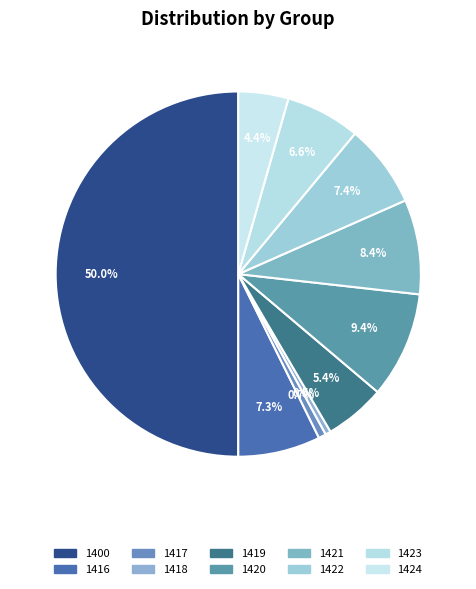

How many slices are in this pie chart?

10